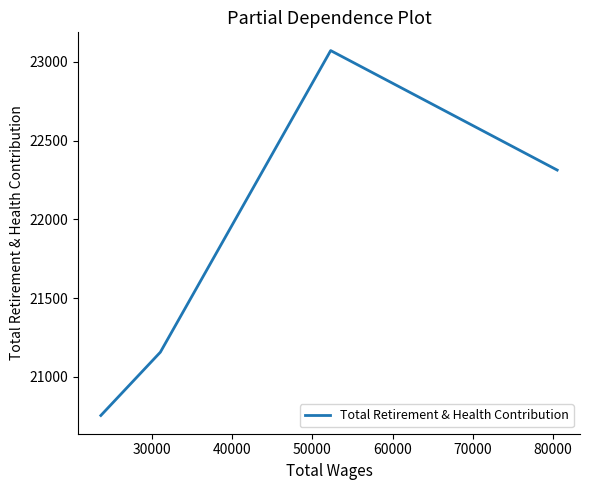

True or false: the data has more than 2 interior local peaks.

False